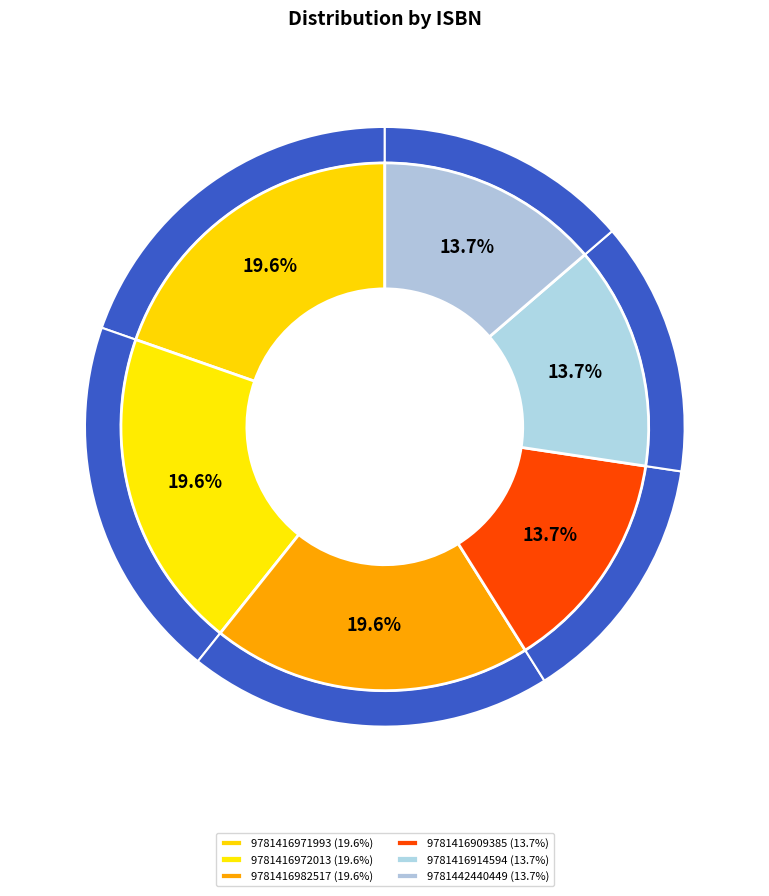

True or false: 9781416982517 accounts for 8% of the total.

False